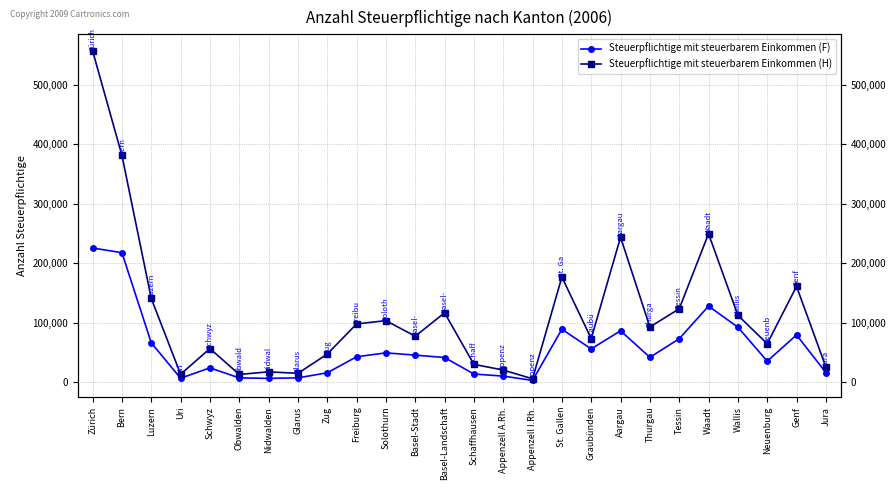

What is the highest value of the Steuerpflichtige mit steuerbarem Einkommen (H) series?

557067